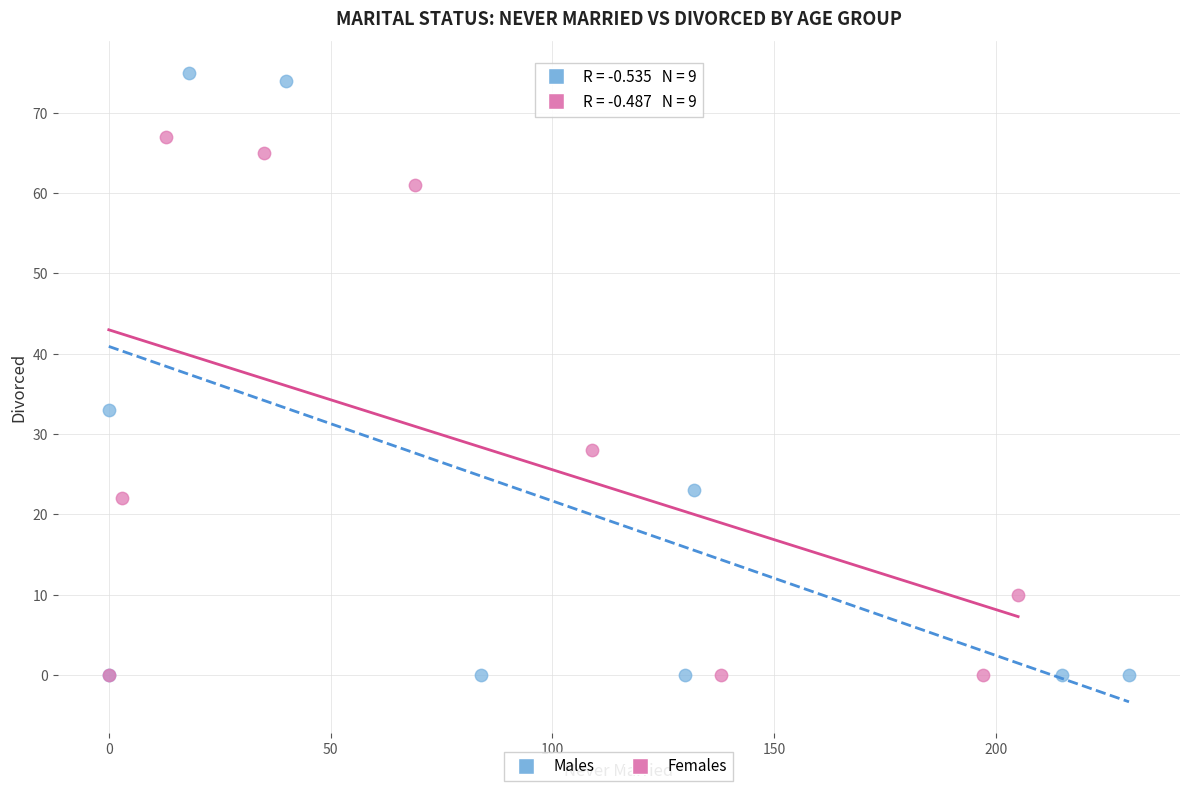

Which series reaches the maximum Y coordinate?

Males